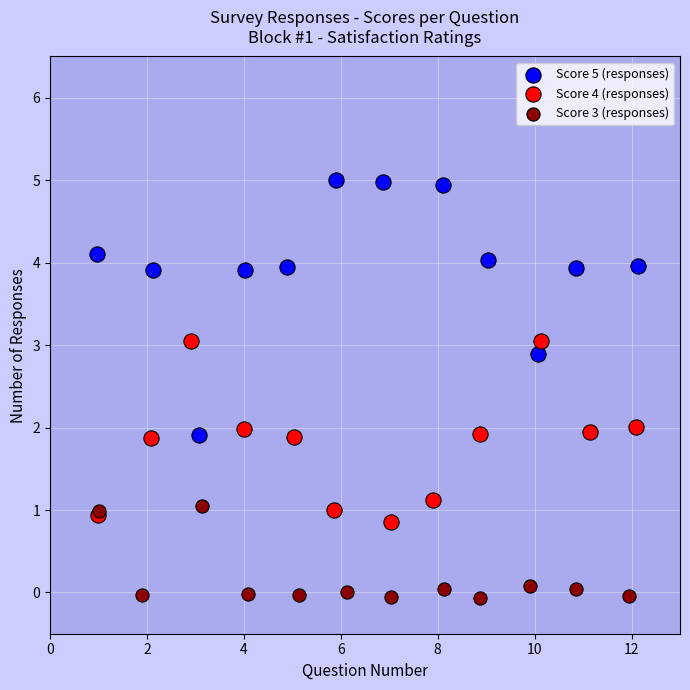

Which series contains the lowest Y value?

Score 3 (responses)